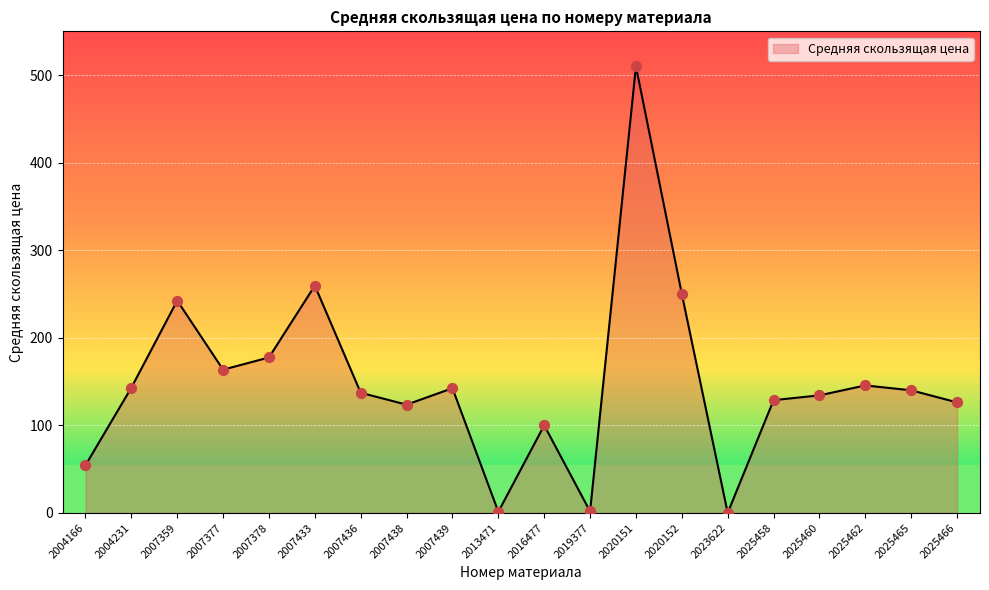

What is the change in value from 2007359 to 2007439?

-100.0